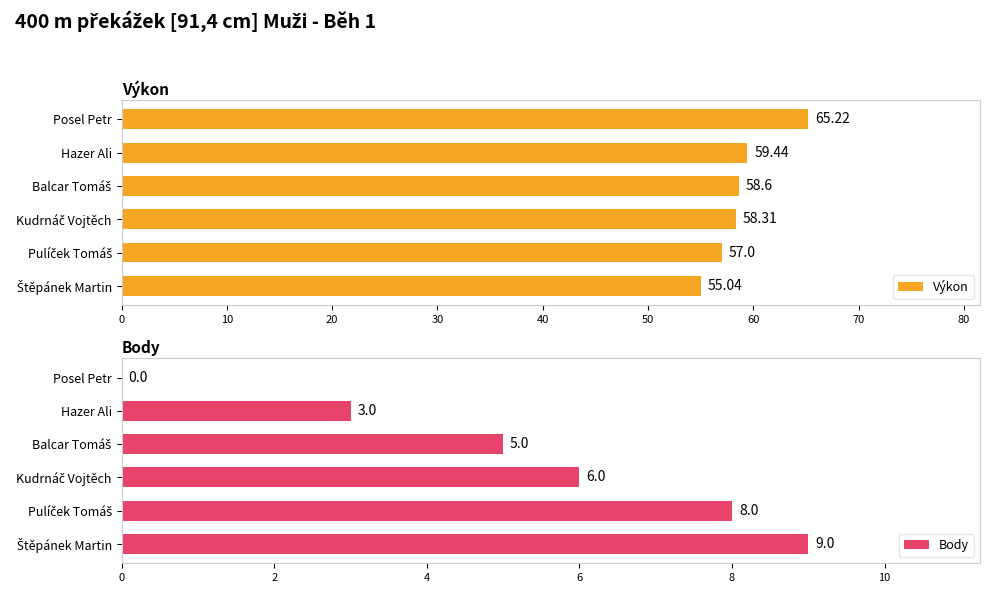

Which series has the largest total across all categories?

Výkon